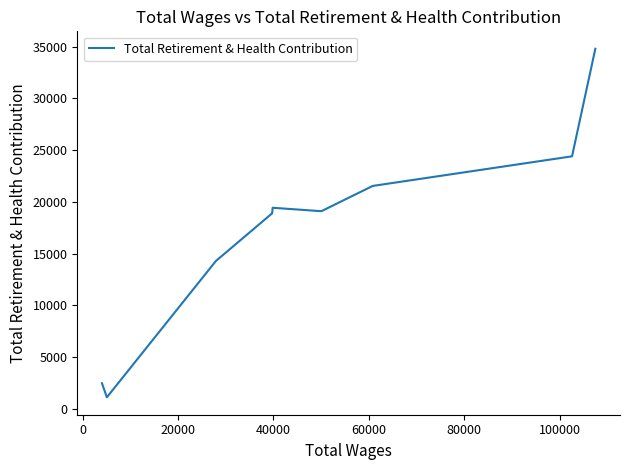

What is the sum of the values at 20000 and 60000?

40980